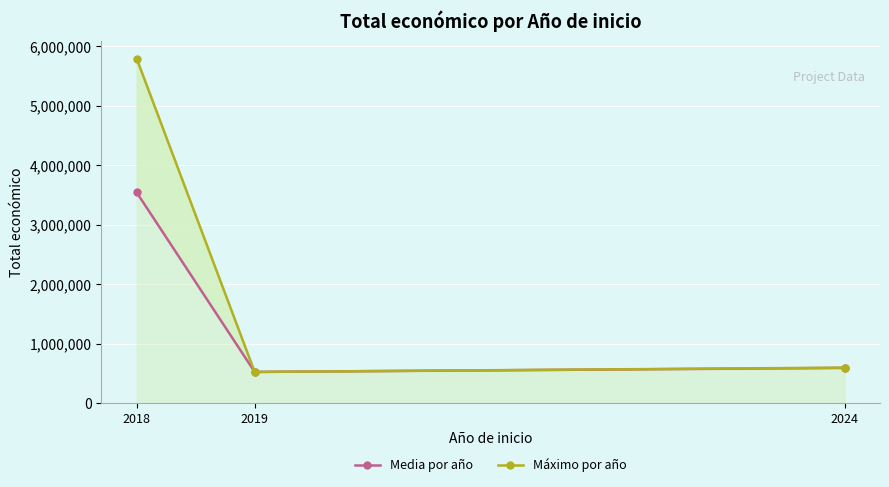

True or false: Media por año has a value of 527902 at 2019.

True